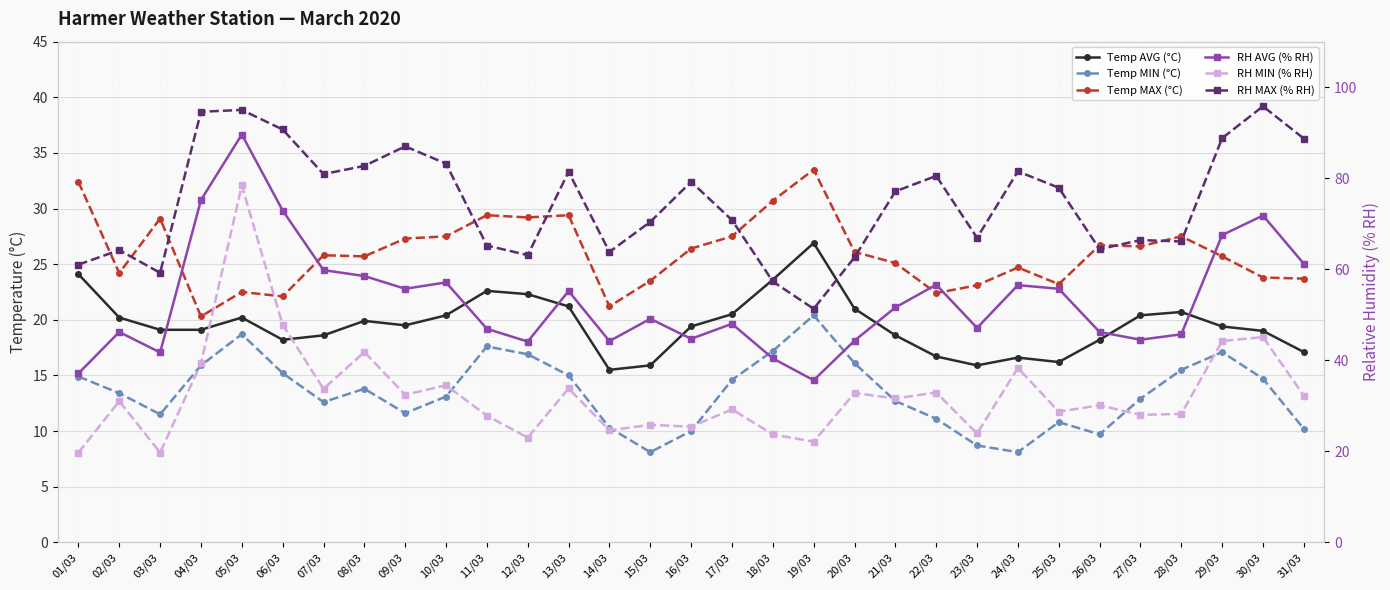

Which label corresponds to the smallest value in the chart?

15/03